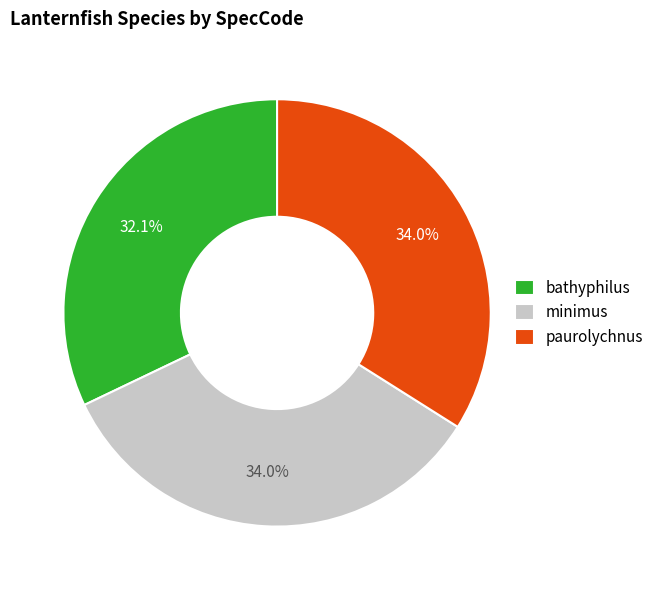

What percentage is NOT represented by paurolychnus?

66.0%